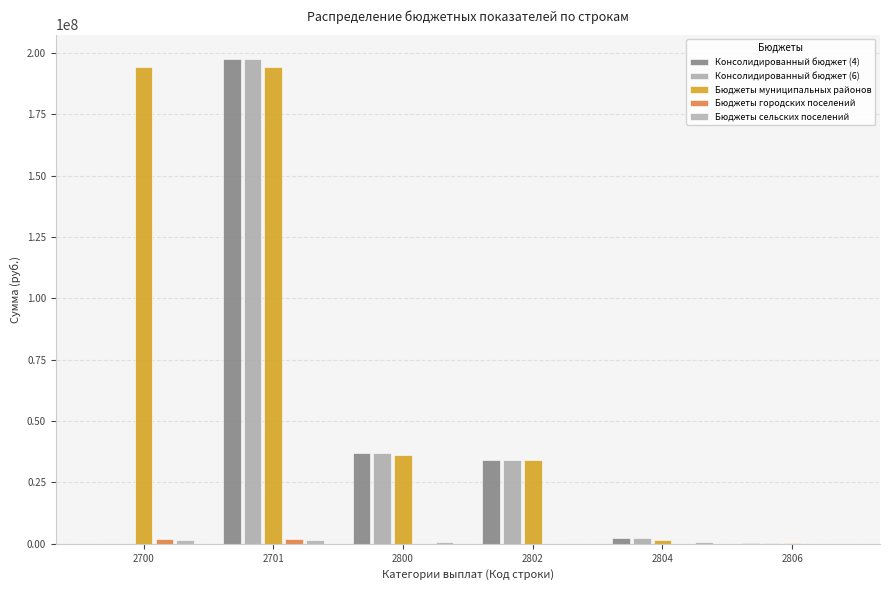

How many series are shown in this chart?

5